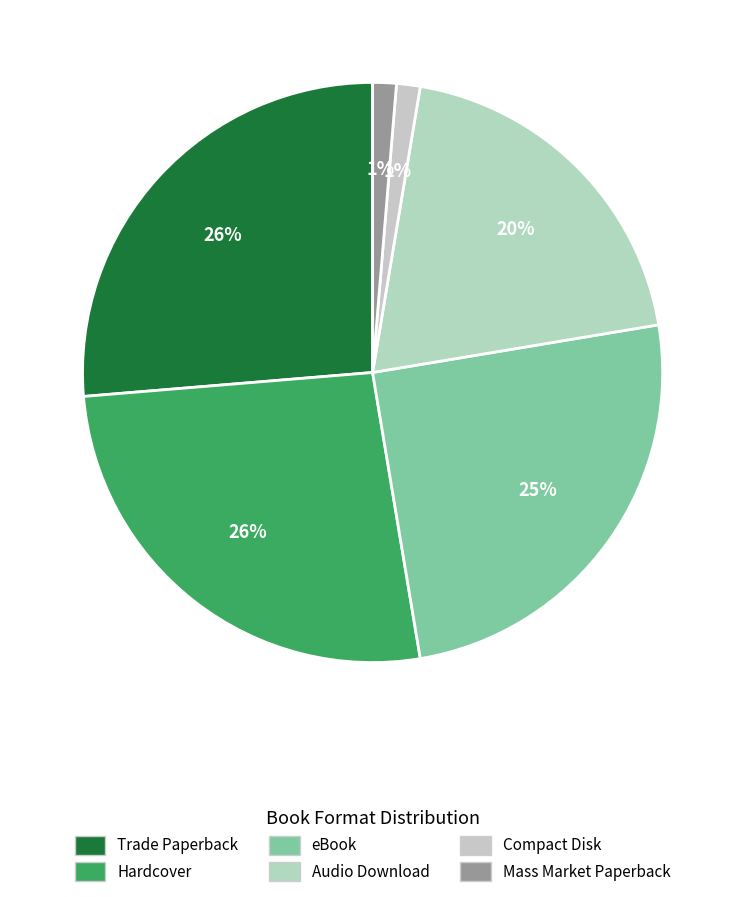

To the nearest percent, what is the difference between the Mass Market Paperback and eBook slice percentages?

24%